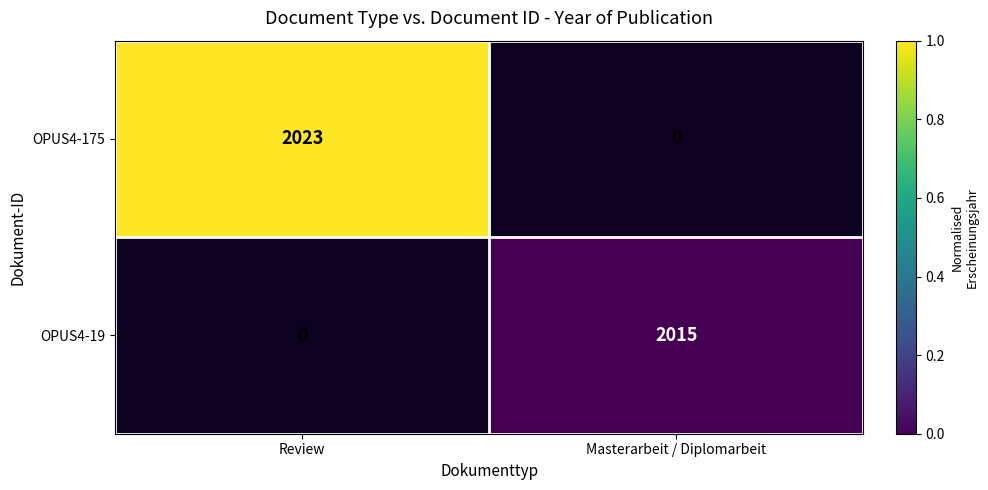

Is it true that OPUS4-19 equals 2015 at Masterarbeit / Diplomarbeit?

True